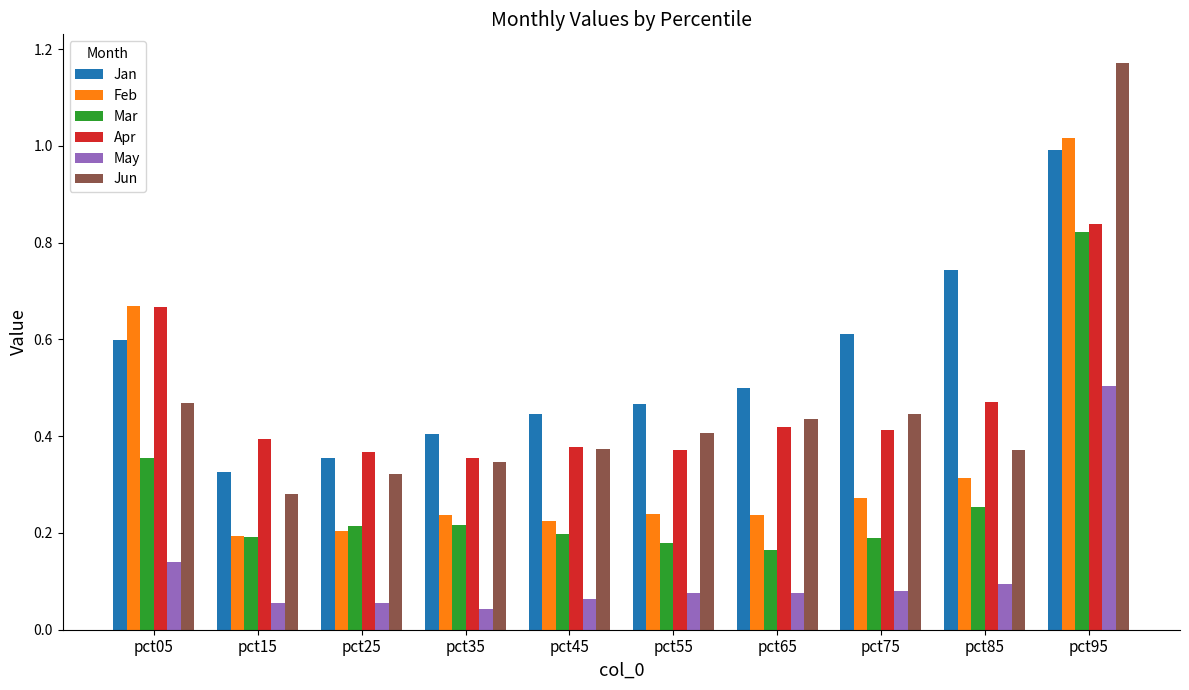

Where is Jan nearest to the value 0?

pct15